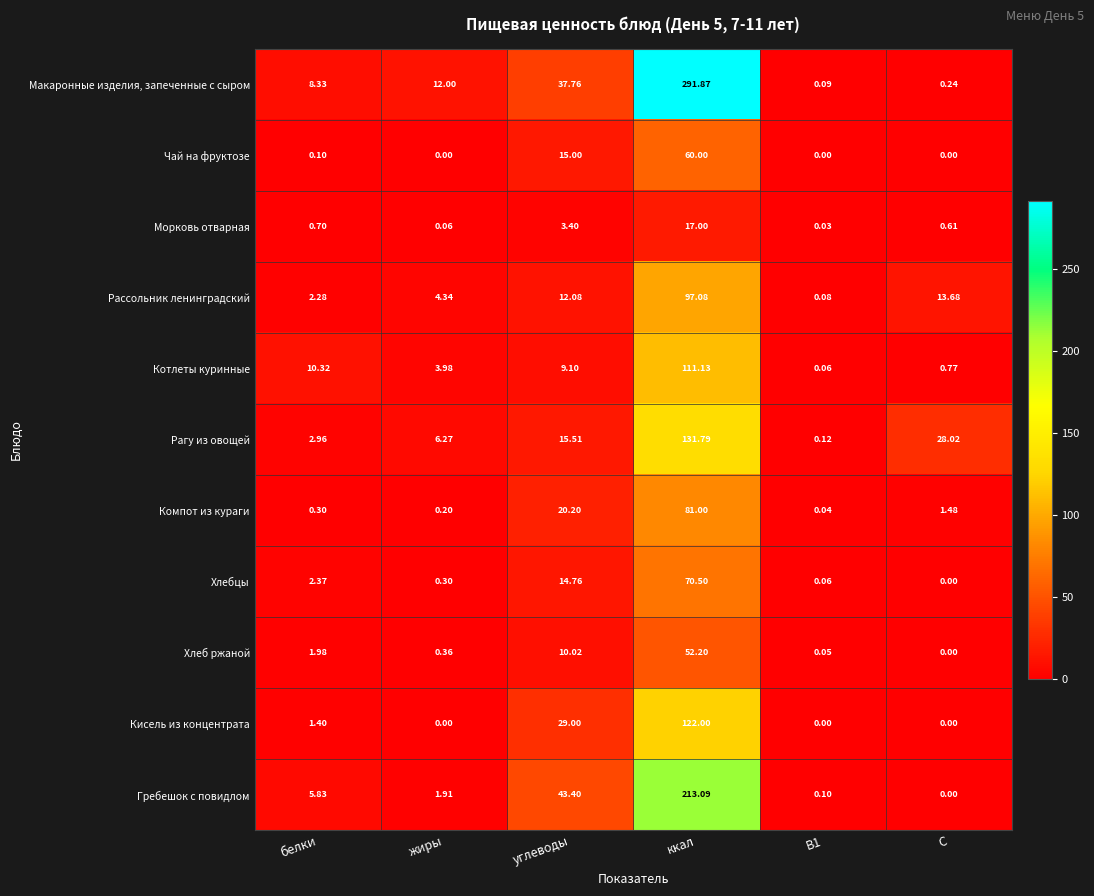

Rank the series at углеводы from highest to lowest value.

Гребешок с повидлом, Макаронные изделия, запеченные с сыром, Кисель из концентрата, Компот из кураги, Рагу из овощей, Чай на фруктозе, Хлебцы, Рассольник ленинградский, Хлеб ржаной, Котлеты куринные, Морковь отварная